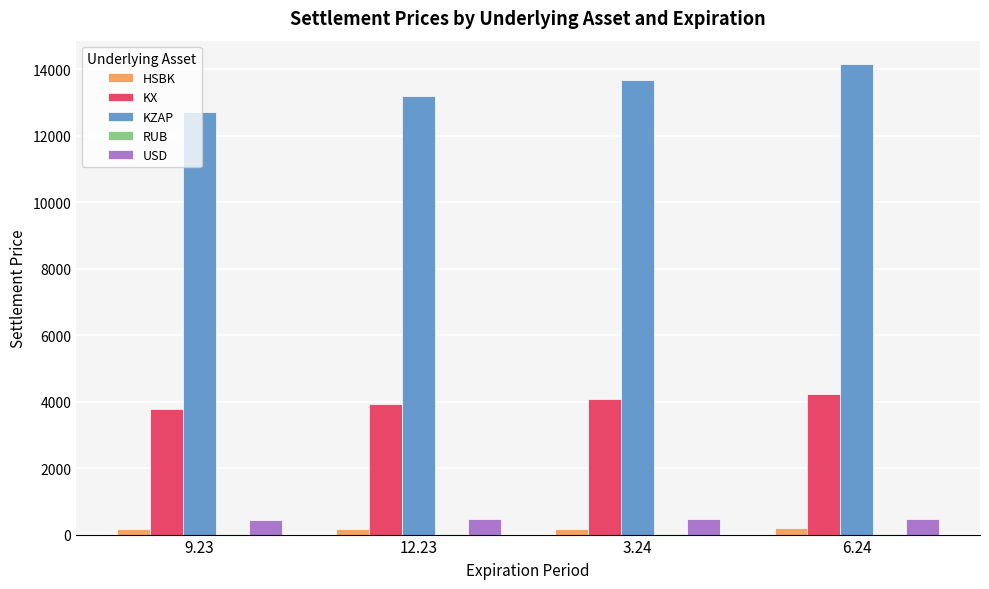

What is the maximum value shown in the chart?

14152.9